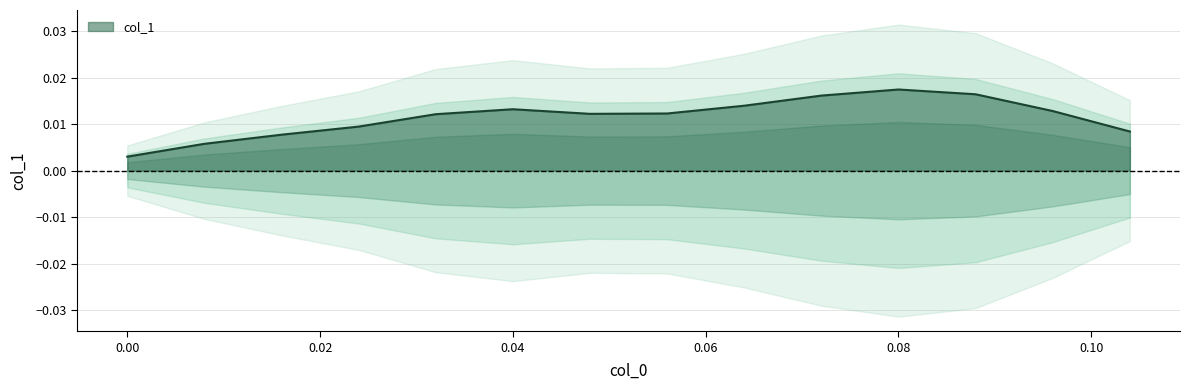

Where is the first local minimum?

0.04800000000000004